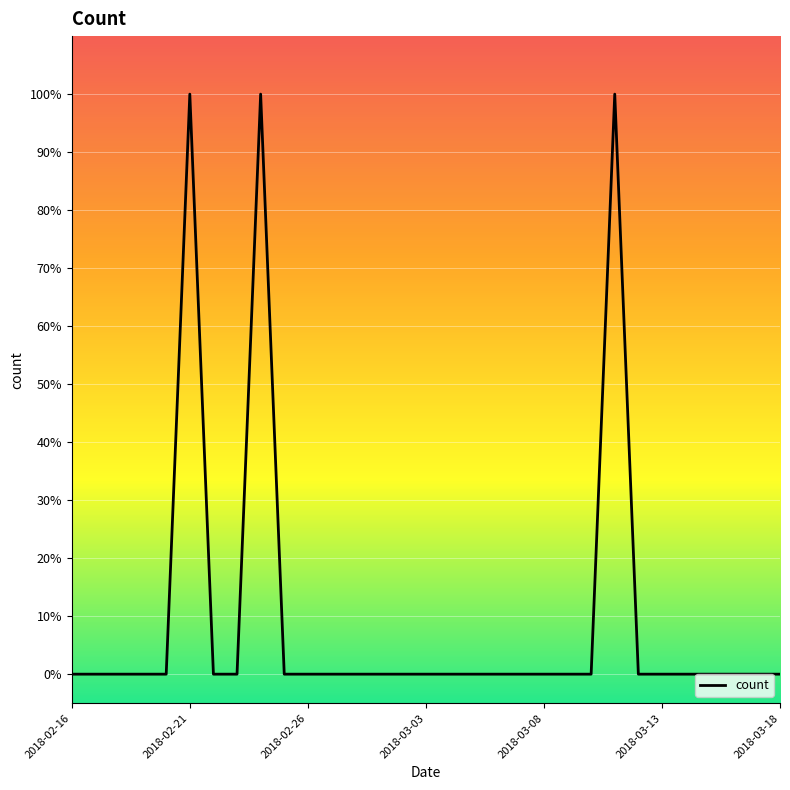

Does the chart display data point markers on the line(s)?

No